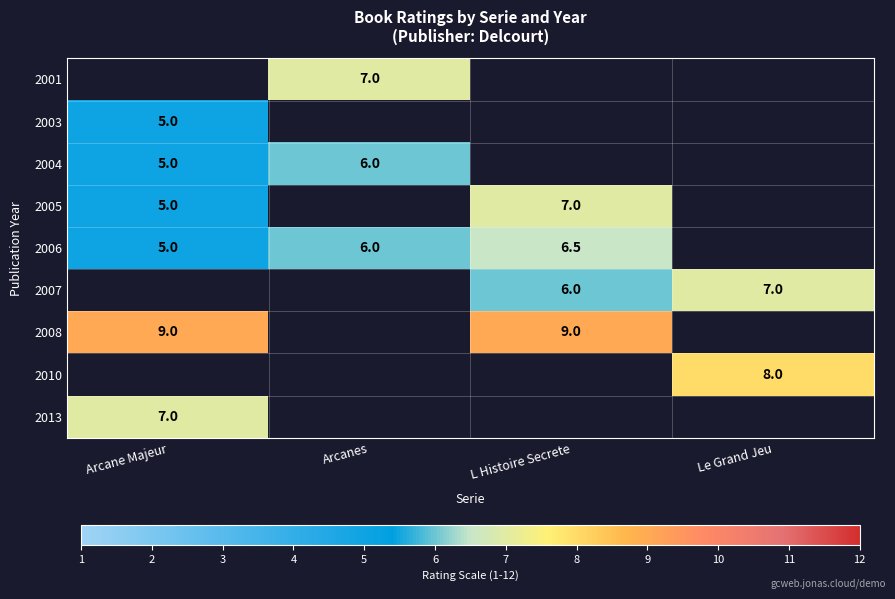

The value of 2006 at Arcane Majeur is 7.0. True or false?

False